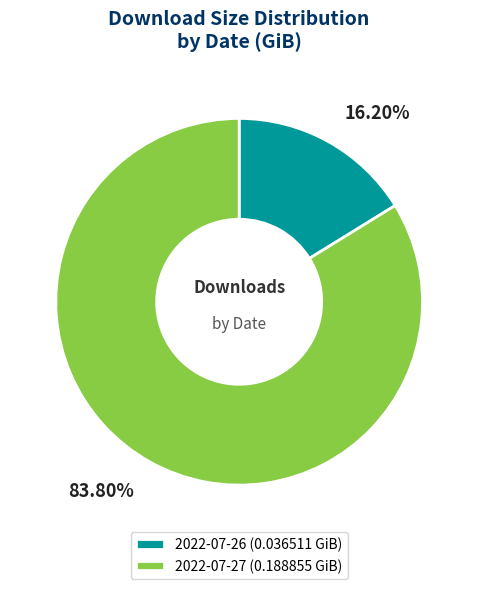

What is the smallest slice in the pie chart?

2022-07-26